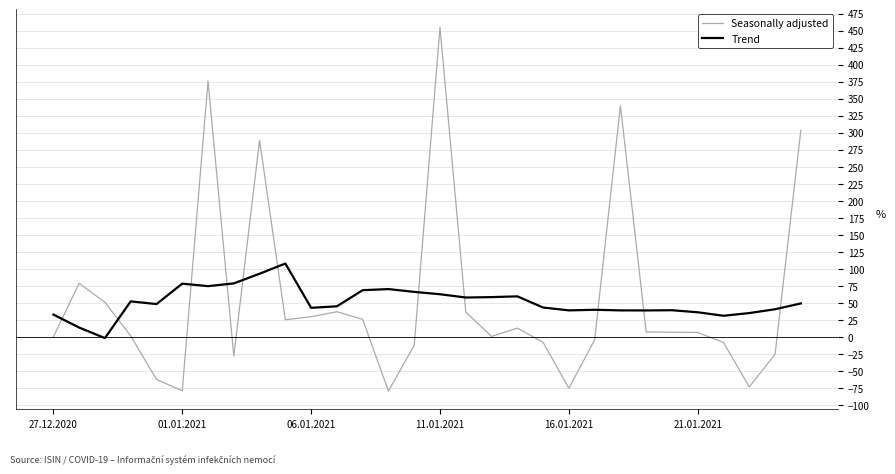

What is the lowest value of the Trend series?

-1.9